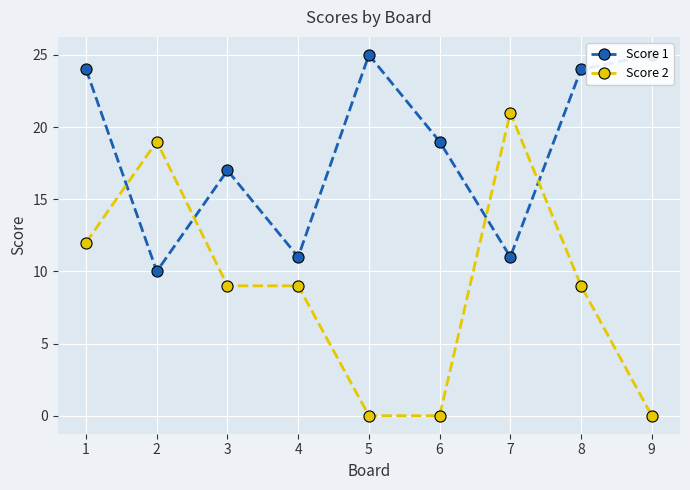

What is the value of the Score 2 point at the 8th from the left?

9